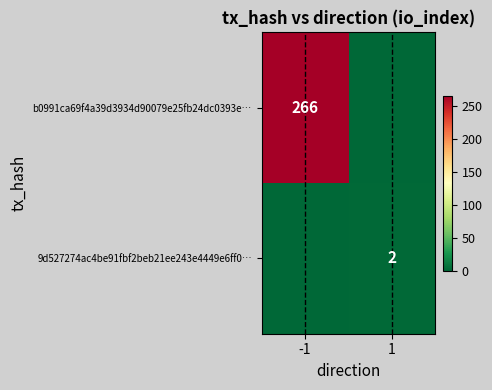

Which has a higher value, -1 or 1?

-1